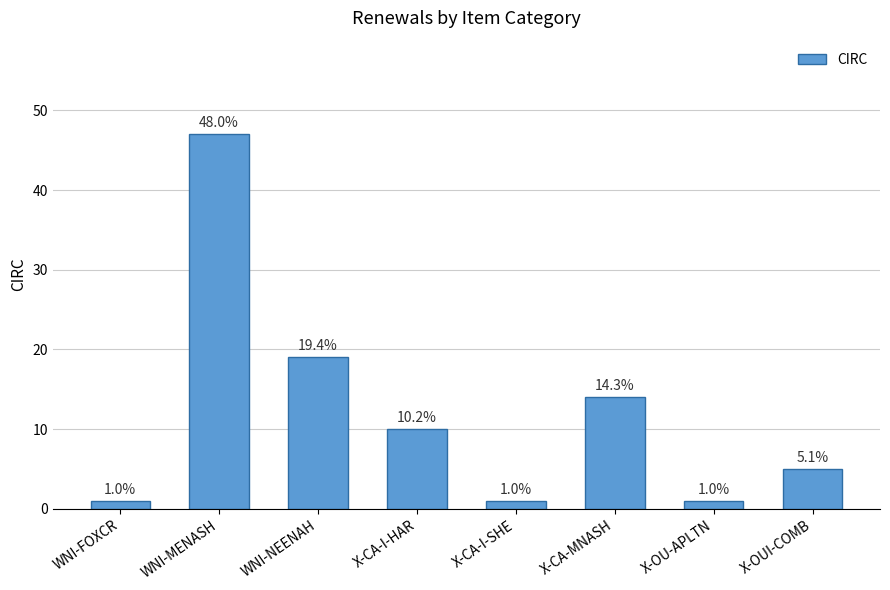

What is the difference between the maximum and minimum values?

46